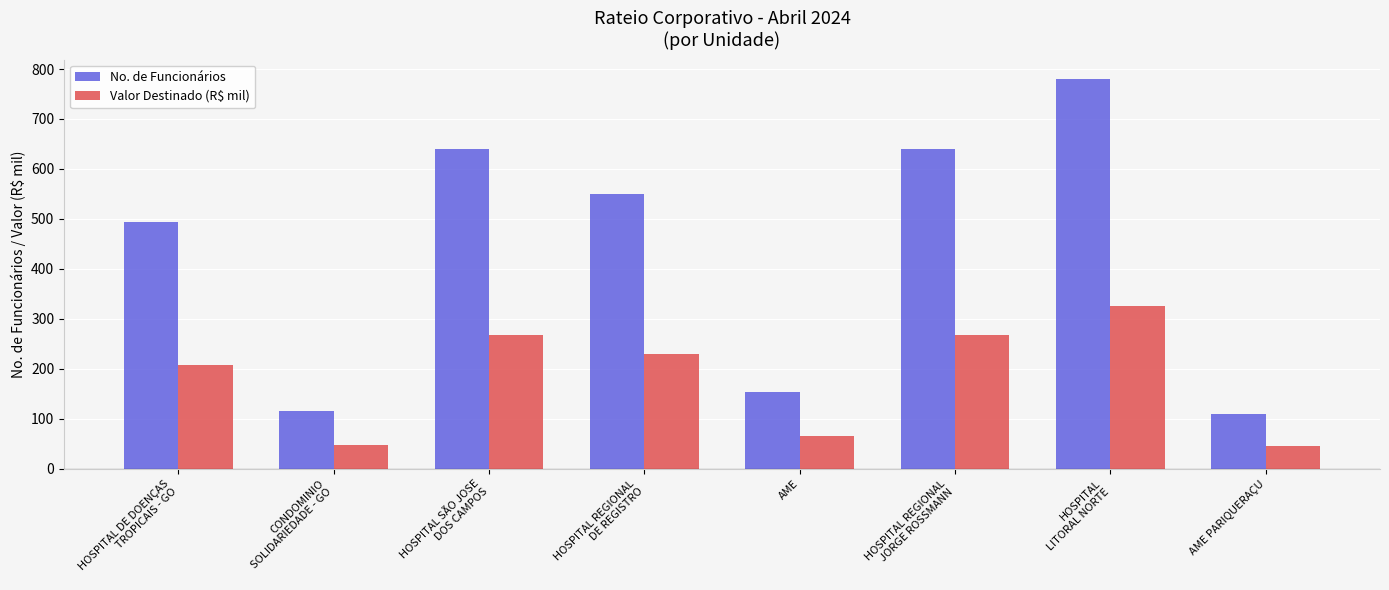

List the series in order of their peak value, highest first.

No. de Funcionários, Valor Destinado (R$ mil)